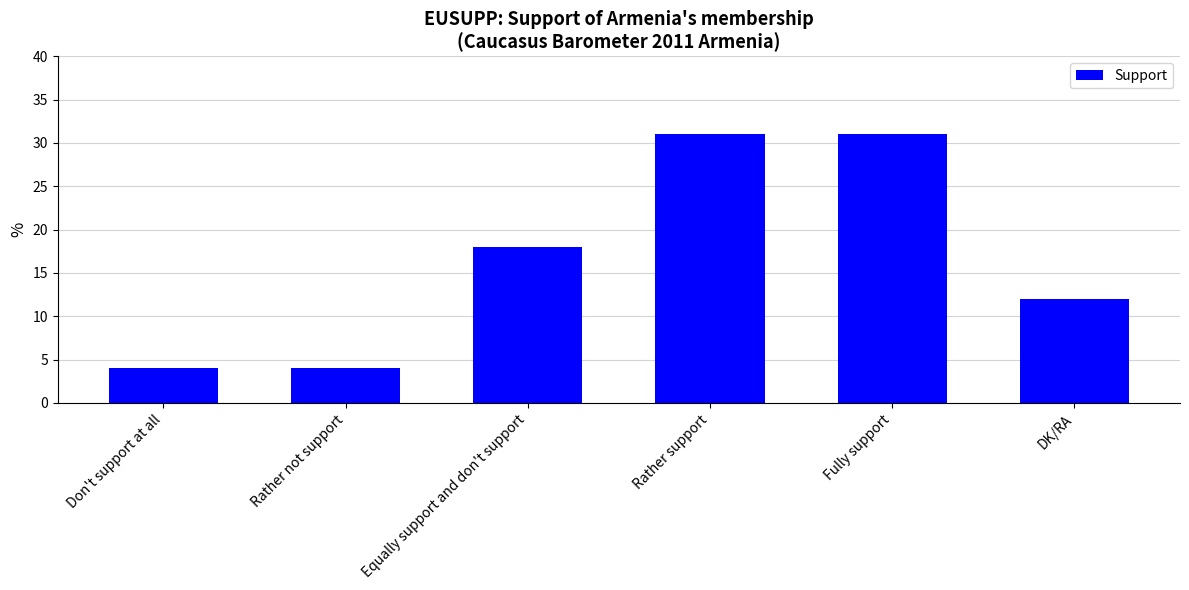

Are the bars grouped side by side (vs. stacked)?

No